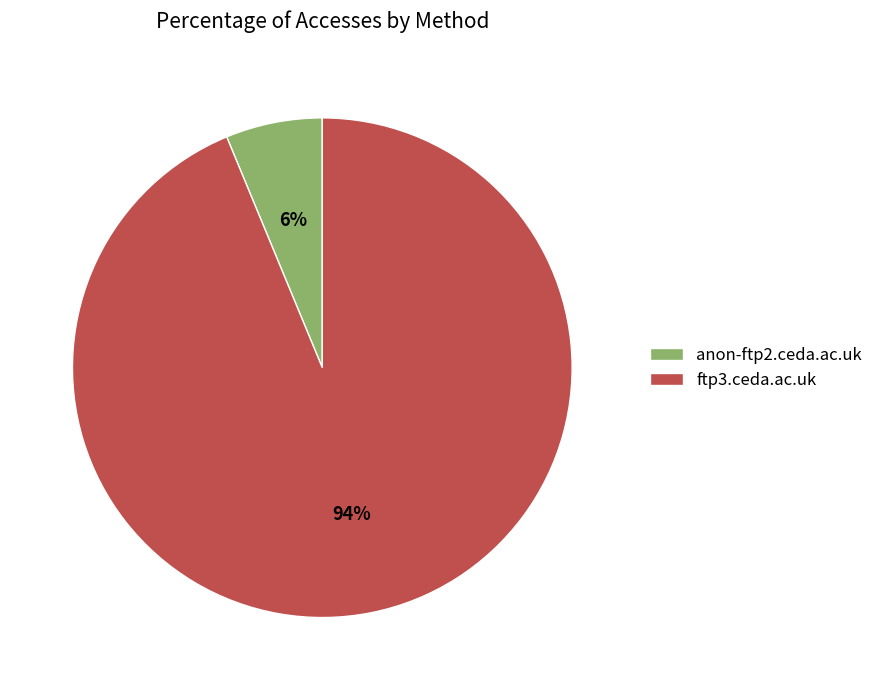

Is there a majority slice in this chart?

Yes